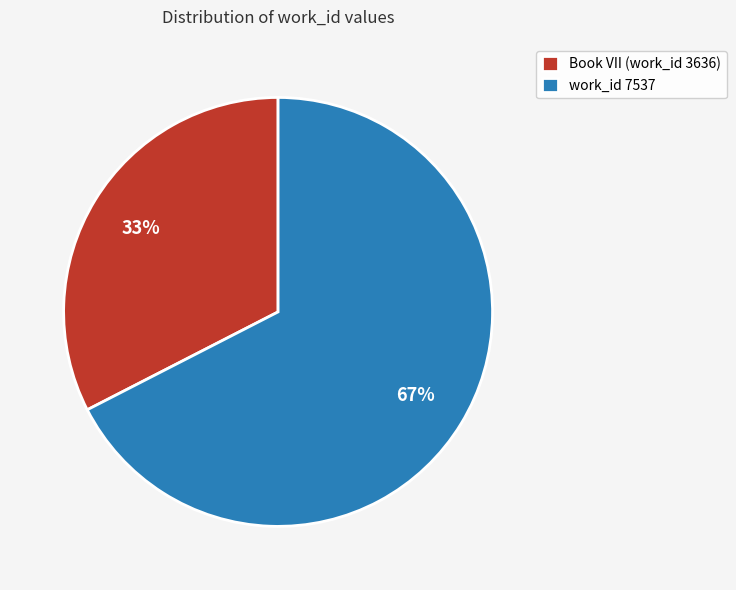

Which category has the biggest portion of the pie?

work_id 7537